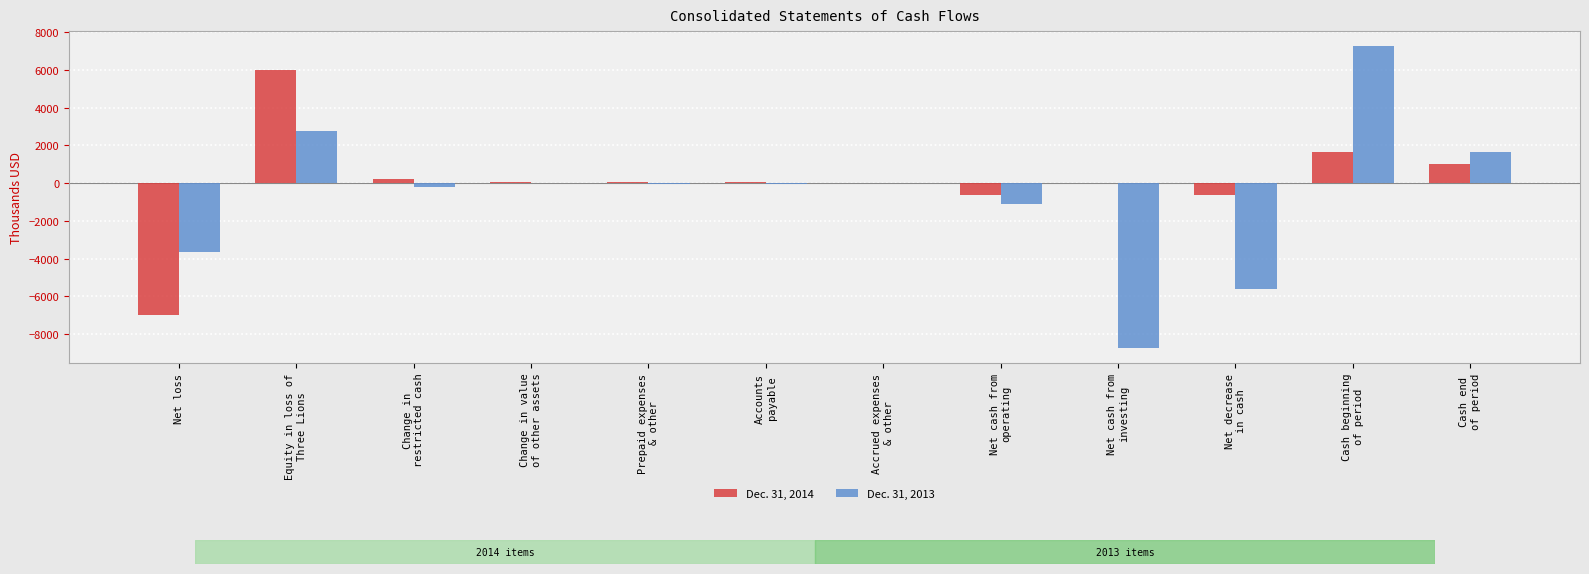

Which series has the largest total across all categories?

Dec. 31, 2014